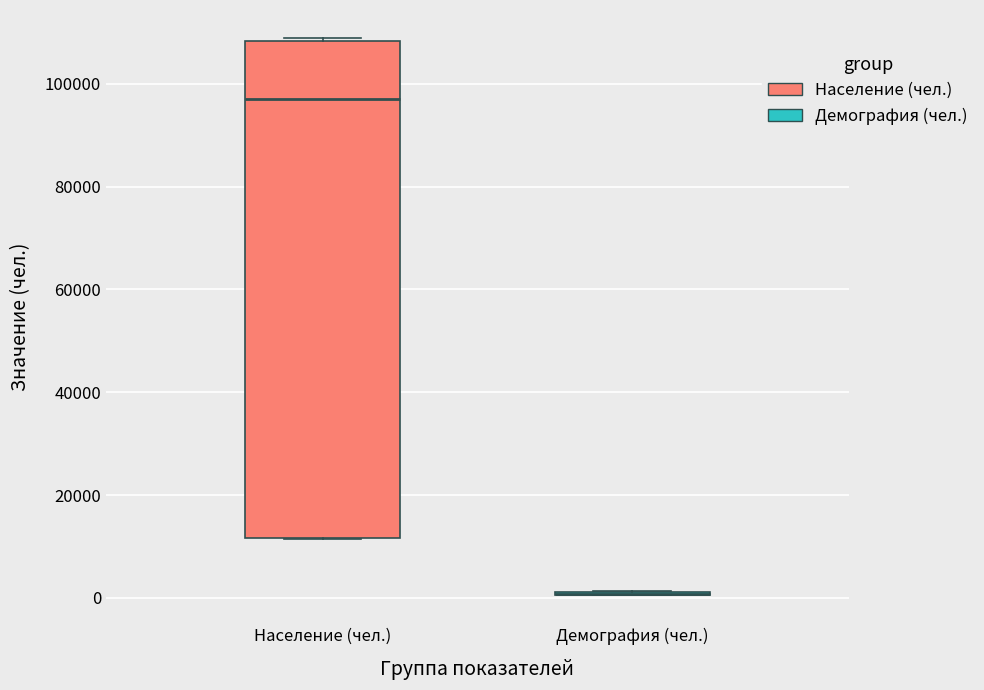

Reading left to right, transcribe this box plot: for each box, give where its median line is, the range the box spans, and where its two whiskers end, as read against the y-axis. The values are not printed on the chart, so give them approximately, as read against the axis.

Население (чел.): median 98000, box 12000 to 108000, whiskers 12000 to 108000
Демография (чел.): box collapsed to a line at 0, whiskers 0 to 2000